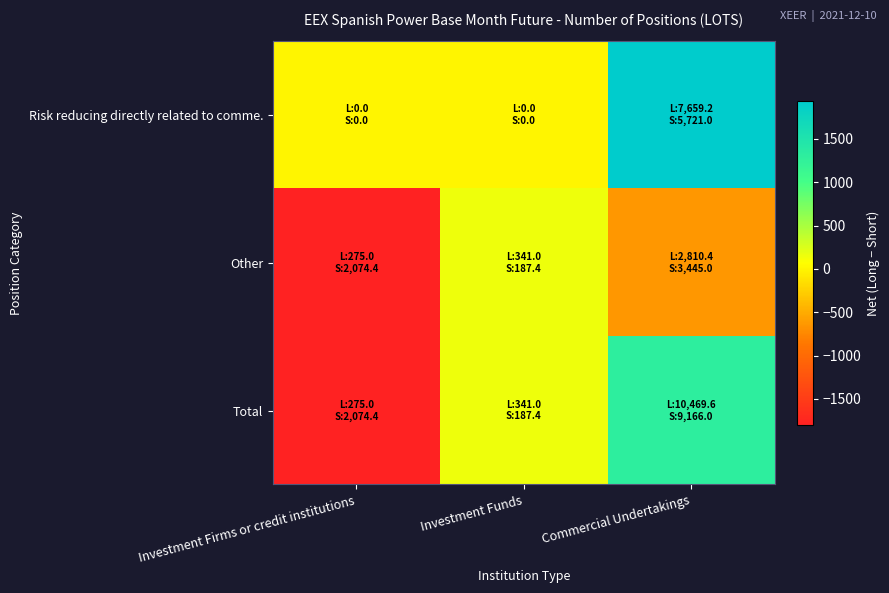

List the series in order of their overall mean, highest first.

Risk reducing directly related to comme., Total, Other